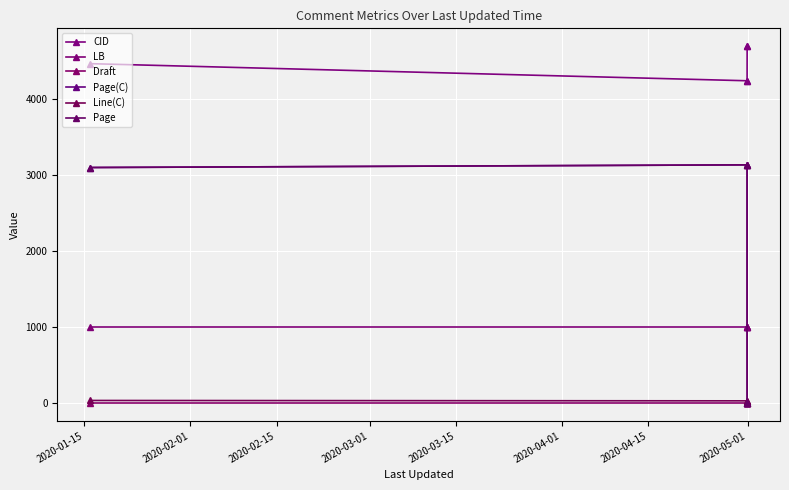

Is this an area chart (filled region under the line)?

No